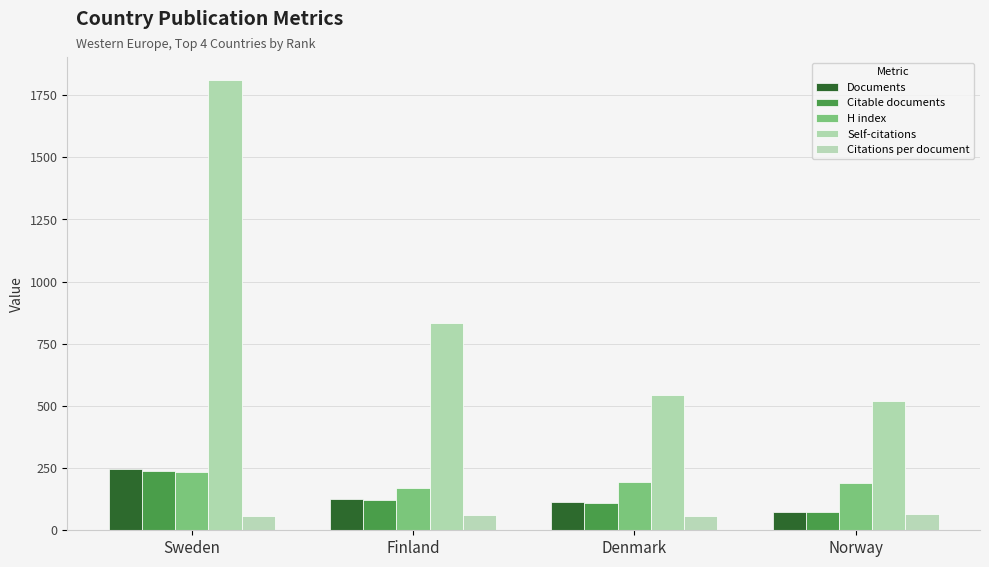

Is the value of Citations per document at Denmark greater than the value of Documents at Denmark?

No